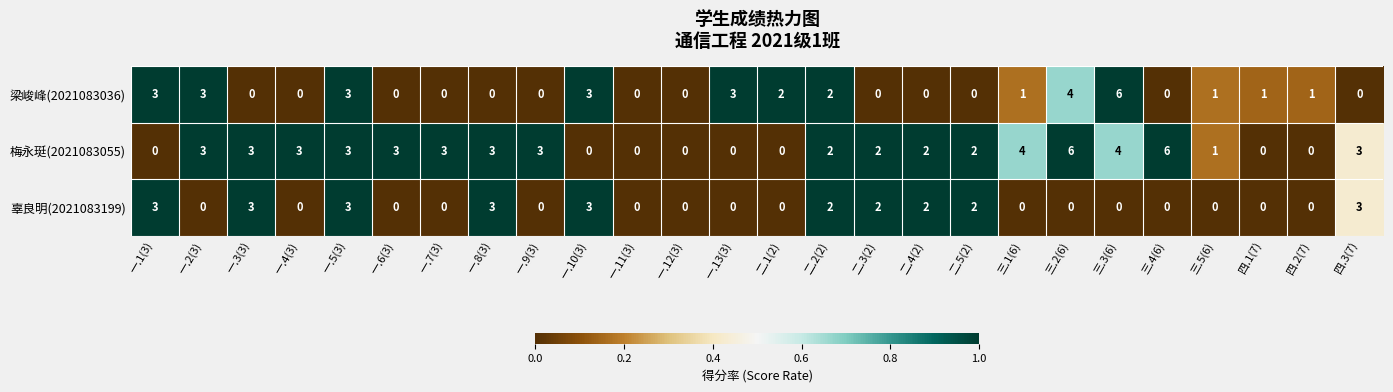

What is the difference between the highest and lowest values at 一.9(3)?

3